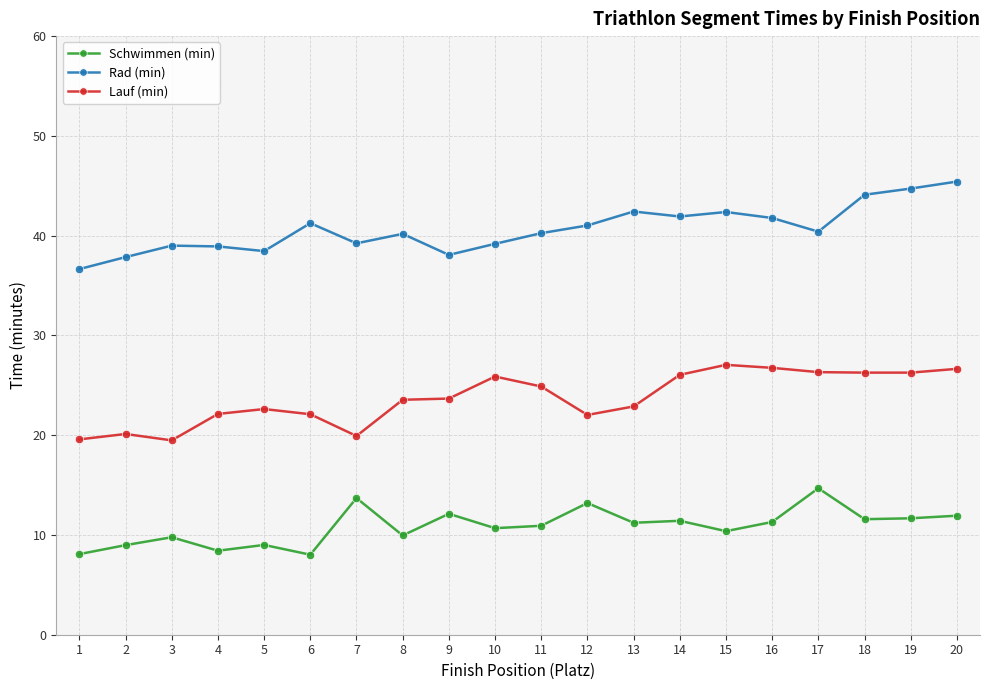

At which category does Lauf (min) reach its first local valley?

3